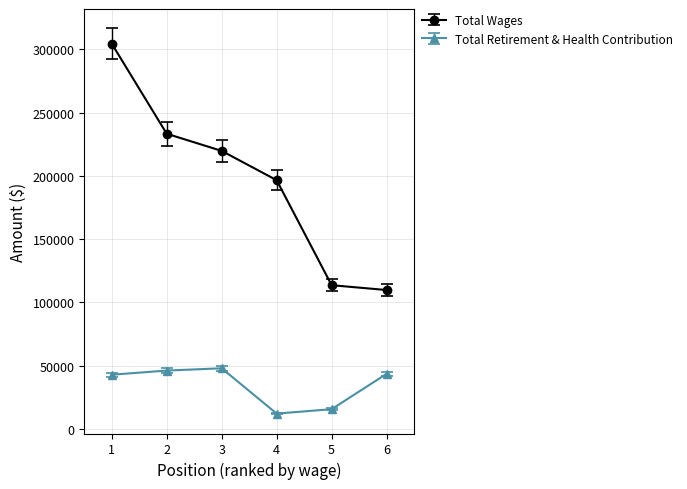

True or false: Total Retirement & Health Contribution and Total Wages intersect in this chart.

False